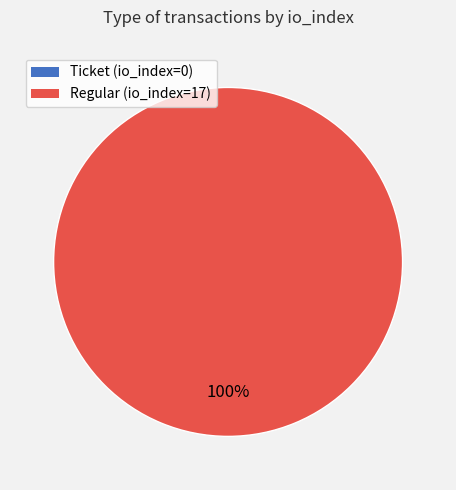

The Ticket (io_index=0) slice represents 0% of the pie. True or false?

True